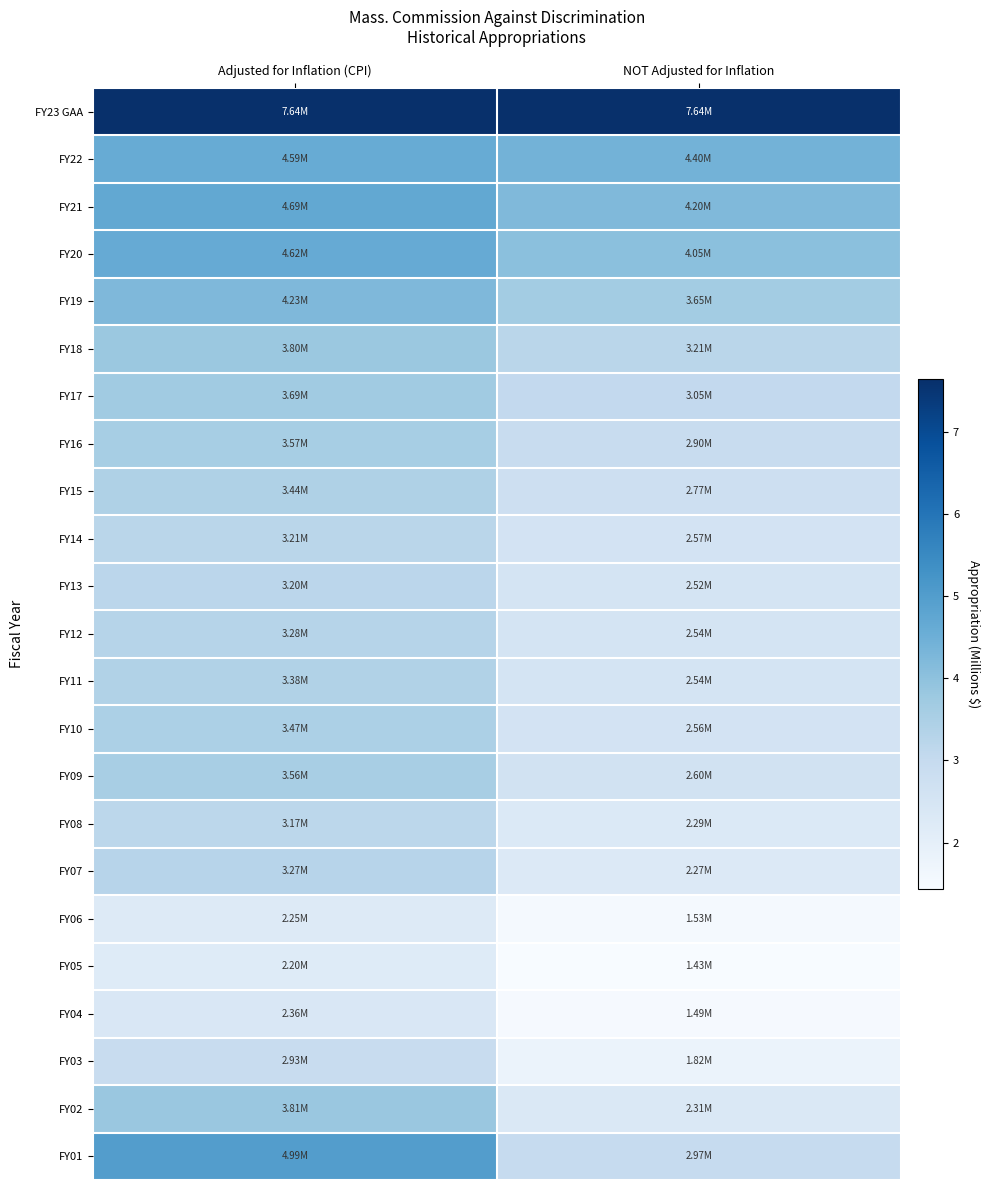

Reading left to right, what are all the values shown in this chart?

FY23 GAA: Adjusted for Inflation (CPI)=7.6	NOT Adjusted for Inflation=7.6
FY22: Adjusted for Inflation (CPI)=4.6	NOT Adjusted for Inflation=4.4
FY21: Adjusted for Inflation (CPI)=4.7	NOT Adjusted for Inflation=4.2
FY20: Adjusted for Inflation (CPI)=4.6	NOT Adjusted for Inflation=4.0
FY19: Adjusted for Inflation (CPI)=4.2	NOT Adjusted for Inflation=3.6
FY18: Adjusted for Inflation (CPI)=3.8	NOT Adjusted for Inflation=3.2
FY17: Adjusted for Inflation (CPI)=3.7	NOT Adjusted for Inflation=3.0
FY16: Adjusted for Inflation (CPI)=3.6	NOT Adjusted for Inflation=2.9
FY15: Adjusted for Inflation (CPI)=3.4	NOT Adjusted for Inflation=2.8
FY14: Adjusted for Inflation (CPI)=3.2	NOT Adjusted for Inflation=2.6
FY13: Adjusted for Inflation (CPI)=3.2	NOT Adjusted for Inflation=2.5
FY12: Adjusted for Inflation (CPI)=3.3	NOT Adjusted for Inflation=2.5
FY11: Adjusted for Inflation (CPI)=3.4	NOT Adjusted for Inflation=2.5
FY10: Adjusted for Inflation (CPI)=3.5	NOT Adjusted for Inflation=2.6
FY09: Adjusted for Inflation (CPI)=3.6	NOT Adjusted for Inflation=2.6
FY08: Adjusted for Inflation (CPI)=3.2	NOT Adjusted for Inflation=2.3
FY07: Adjusted for Inflation (CPI)=3.3	NOT Adjusted for Inflation=2.3
FY06: Adjusted for Inflation (CPI)=2.3	NOT Adjusted for Inflation=1.5
FY05: Adjusted for Inflation (CPI)=2.2	NOT Adjusted for Inflation=1.4
FY04: Adjusted for Inflation (CPI)=2.4	NOT Adjusted for Inflation=1.5
FY03: Adjusted for Inflation (CPI)=2.9	NOT Adjusted for Inflation=1.8
FY02: Adjusted for Inflation (CPI)=3.8	NOT Adjusted for Inflation=2.3
FY01: Adjusted for Inflation (CPI)=5.0	NOT Adjusted for Inflation=3.0